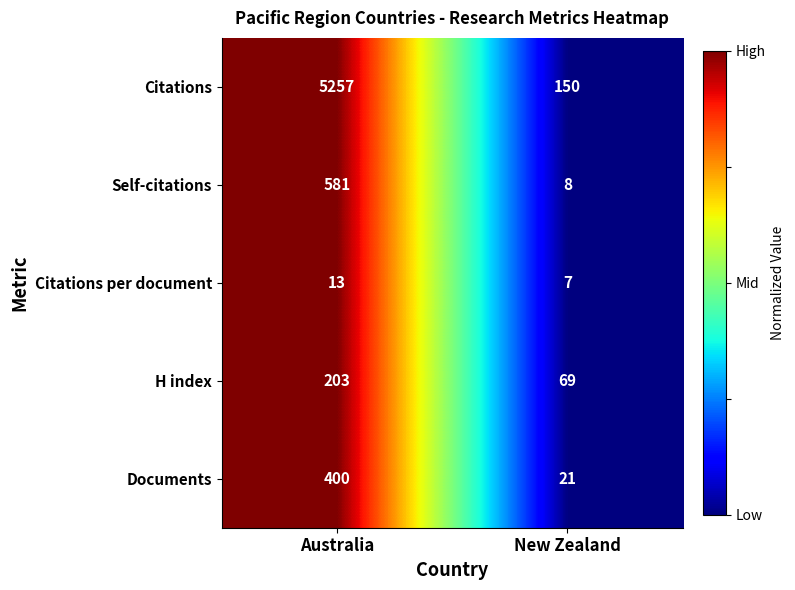

Reading left to right, extract all data points from this chart.

Citations: Australia=5257	New Zealand=150
Self-citations: Australia=581	New Zealand=8
Citations per document: Australia=13	New Zealand=7
H index: Australia=203	New Zealand=69
Documents: Australia=400	New Zealand=21